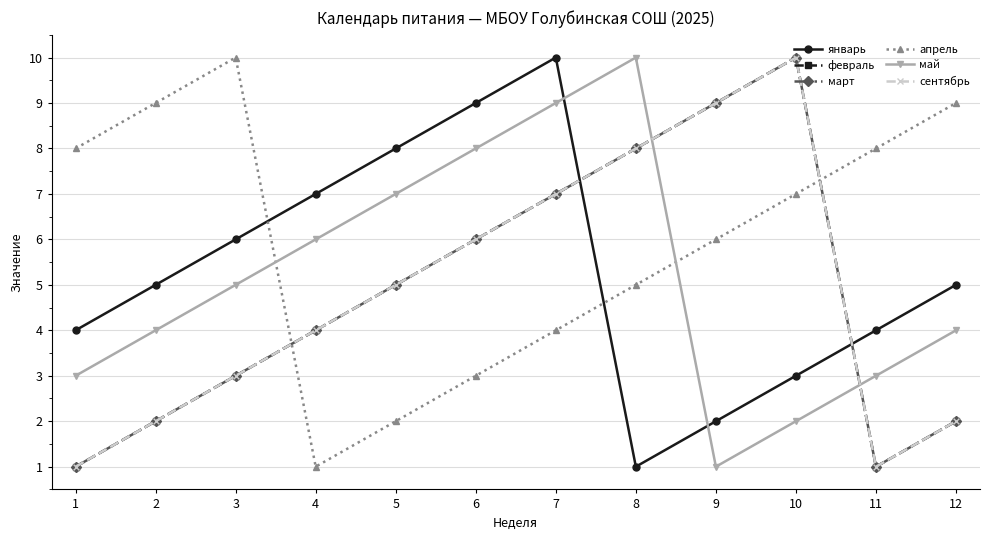

How many series are shown in this chart?

6